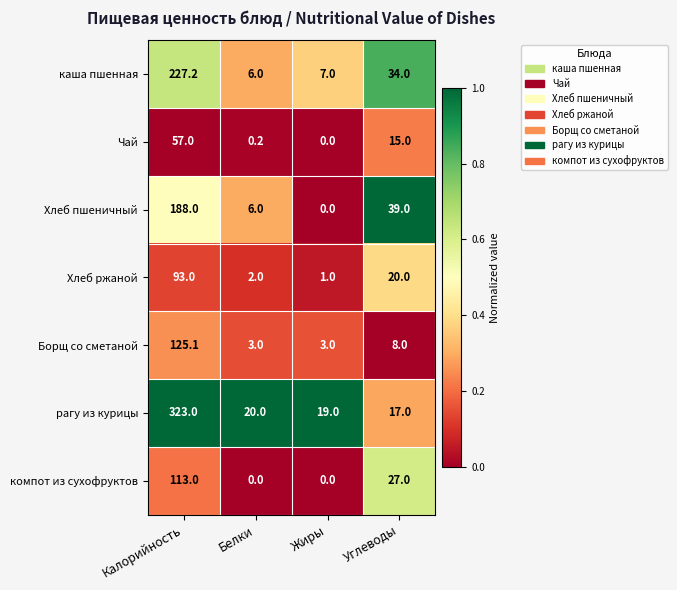

Reading left to right, extract all data points from this chart.

каша пшенная: Калорийность=227.2	Белки=6.0	Жиры=7.0	Углеводы=34.0
Чай: Калорийность=57.0	Белки=0.2	Жиры=0.0	Углеводы=15.0
Хлеб пшеничный: Калорийность=188.0	Белки=6.0	Жиры=0.0	Углеводы=39.0
Хлеб ржаной: Калорийность=93.0	Белки=2.0	Жиры=1.0	Углеводы=20.0
Борщ со сметаной: Калорийность=125.1	Белки=3.0	Жиры=3.0	Углеводы=8.0
рагу из курицы: Калорийность=323.0	Белки=20.0	Жиры=19.0	Углеводы=17.0
компот из сухофруктов: Калорийность=113.0	Белки=0.0	Жиры=0.0	Углеводы=27.0